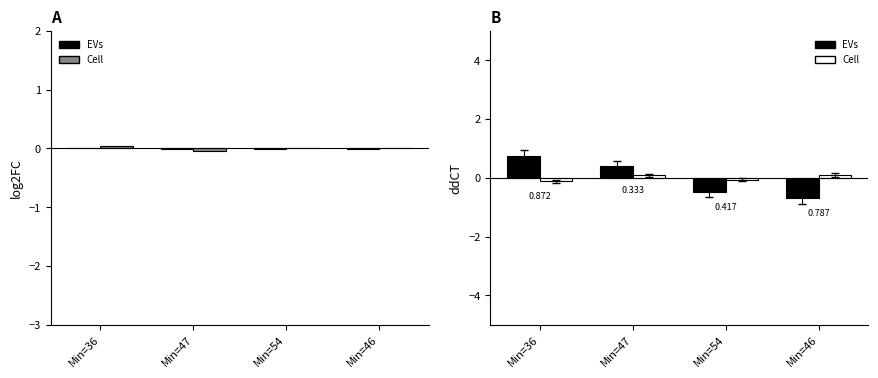

Reading left to right, list all the values displayed in this chart.

EVs: 0.8	0.4	-0.5	-0.7
Cell: -0.1	0.1	-0.1	0.1